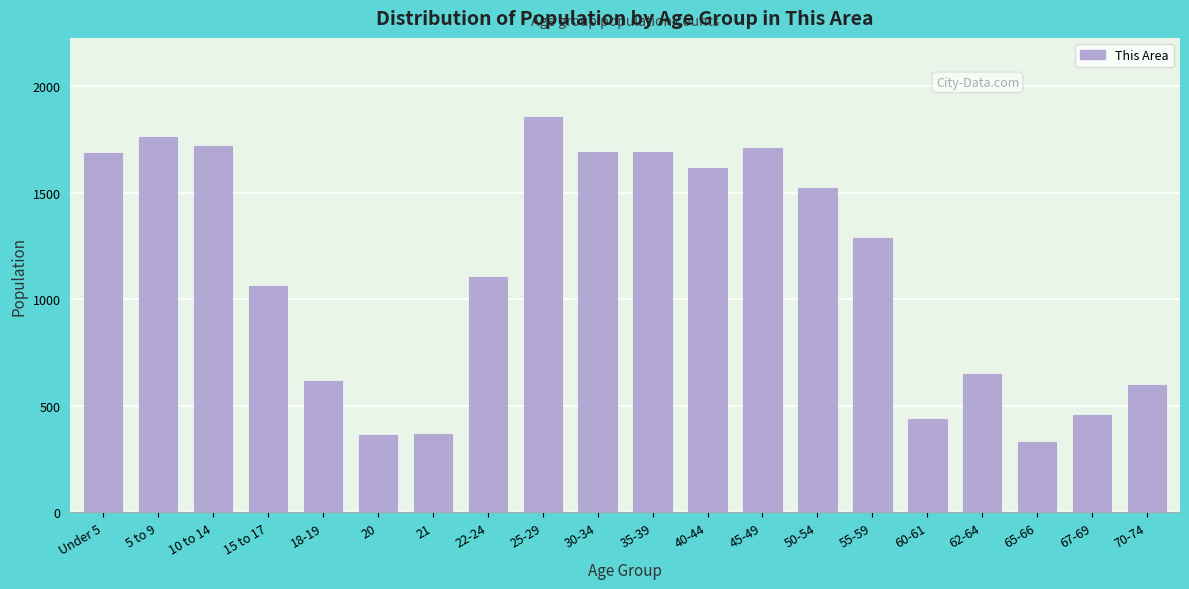

Read the value at 30-34, to the nearest 10.

1690